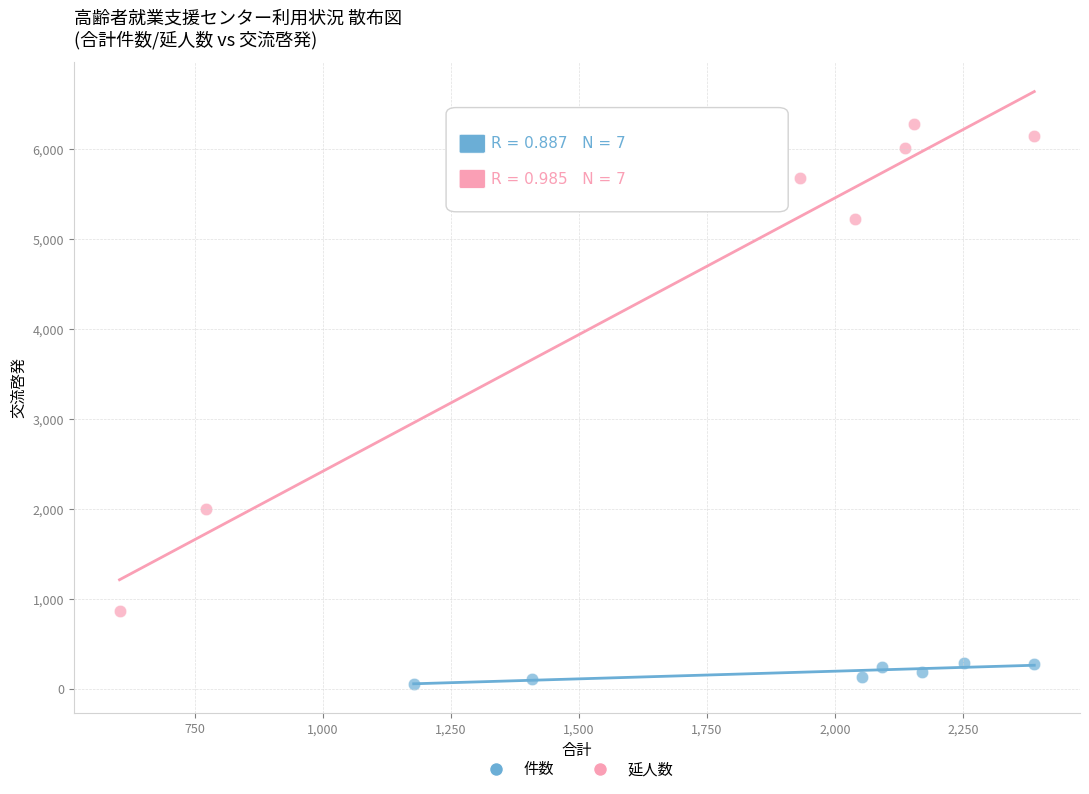

Which series contains the highest Y value?

延人数